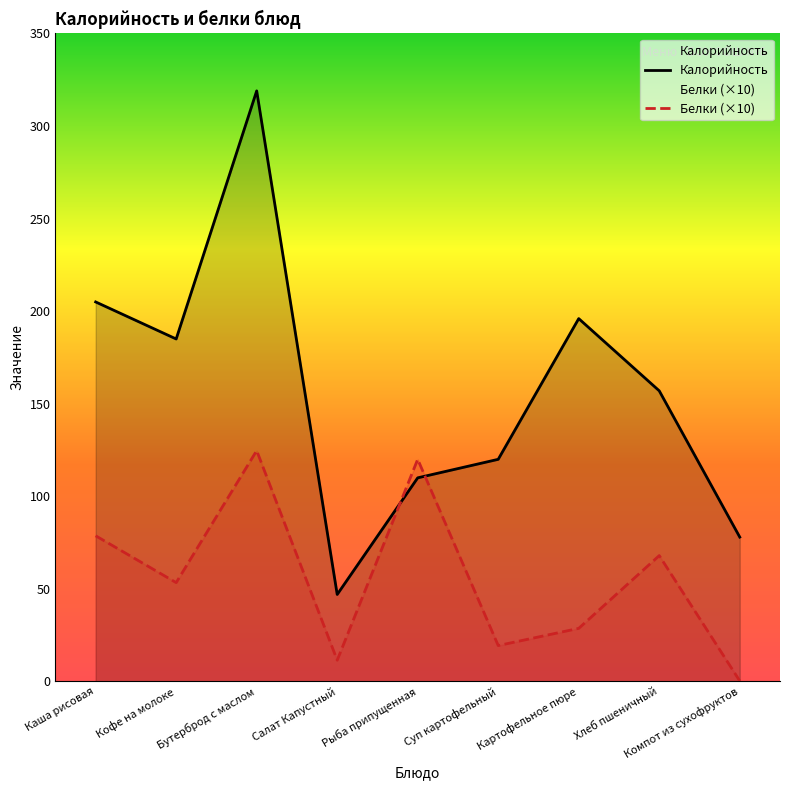

What is the sum of the Калорийность values at Кофе на молоке and Картофельное пюре?

381.0